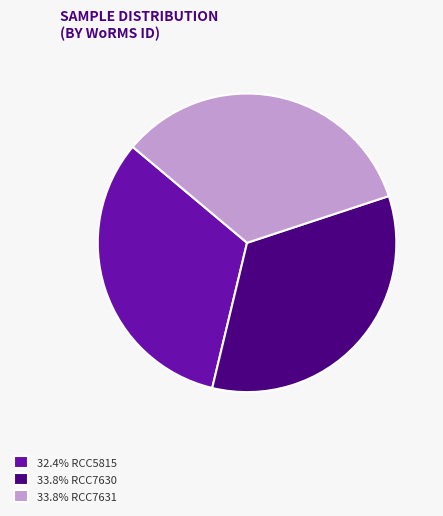

Is the sum of 33.8% RCC7630 and 32.4% RCC5815 greater than half?

Yes